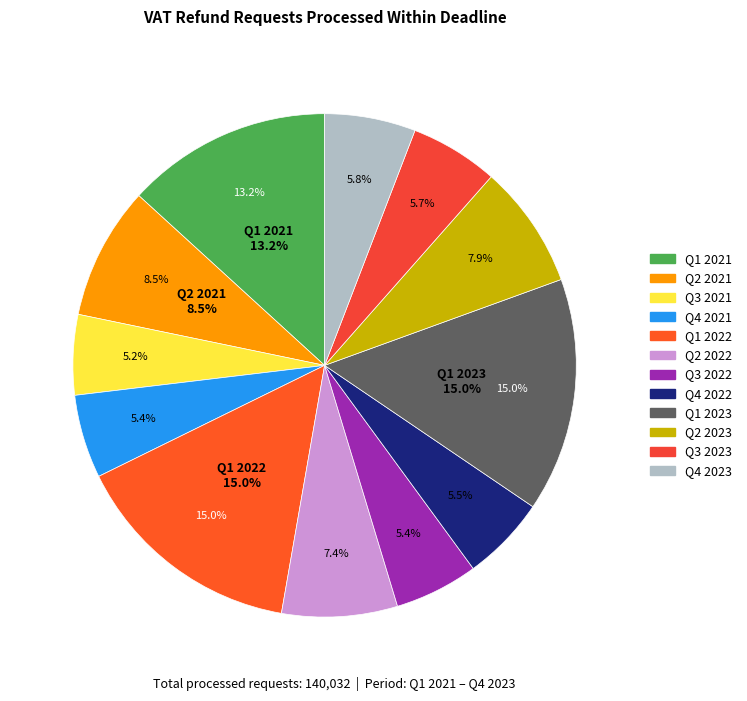

True or false: Q3 2023 accounts for 1% of the total.

False